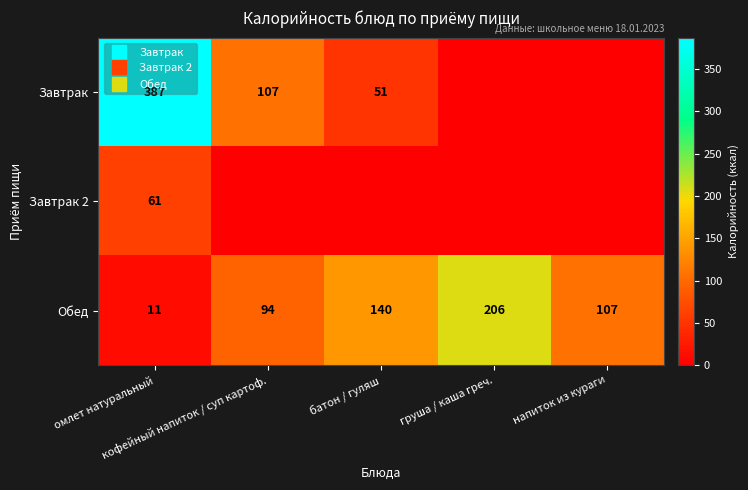

List the labels in order of Обед value, largest first.

груша / каша греч., батон / гуляш, напиток из кураги, кофейный напиток / суп картоф., омлет натуральный